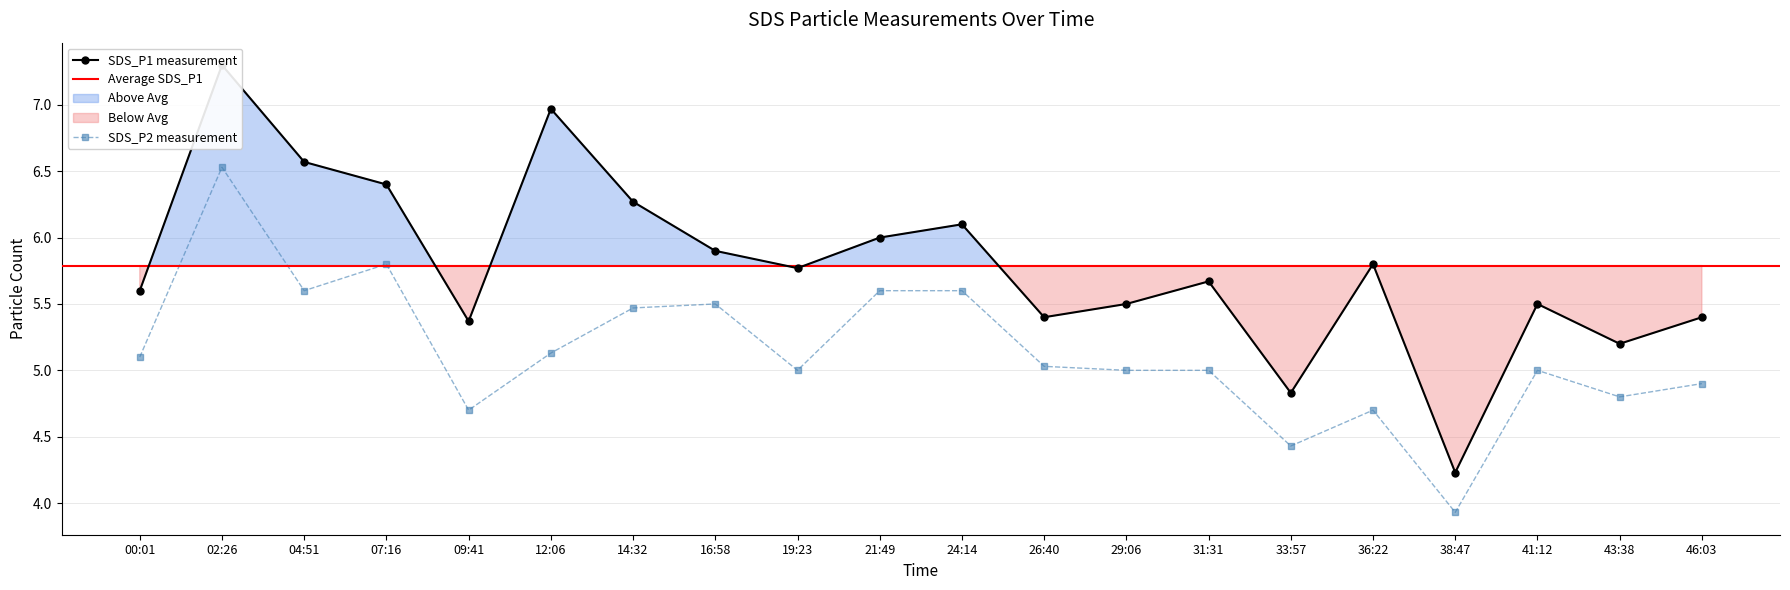

Is the value of SDS_P1 at 04:51 greater than the value of SDS_P2 at 09:41?

Yes